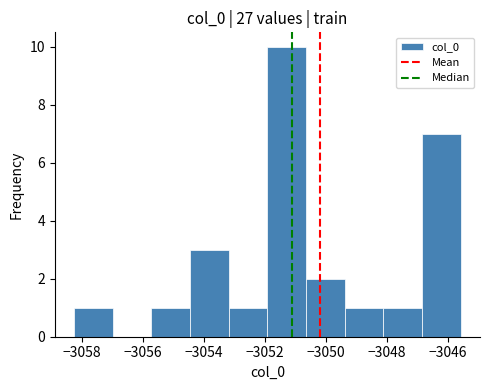

Reading left to right, transcribe this chart: for each bar, give the range it covers on the x-axis and its height. Neither the bar edges nor the heights are printed on the chart, so give them approximately, as read against the axes.

-3058.2 to -3057.0: 1
-3057.0 to -3055.8: 0
-3055.8 to -3054.4: 1
-3054.4 to -3053.2: 3
-3053.2 to -3052.0: 1
-3052.0 to -3050.6: 10
-3050.6 to -3049.4: 2
-3049.4 to -3048.2: 1
-3048.2 to -3046.8: 1
-3046.8 to -3045.6: 7